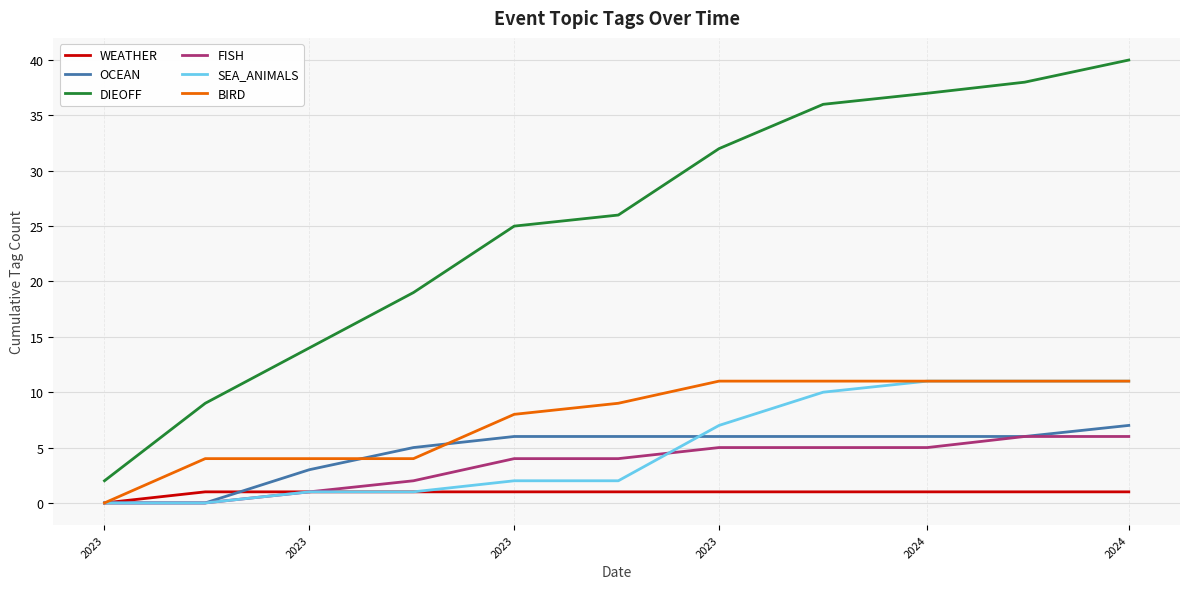

What is the greatest value displayed?

40